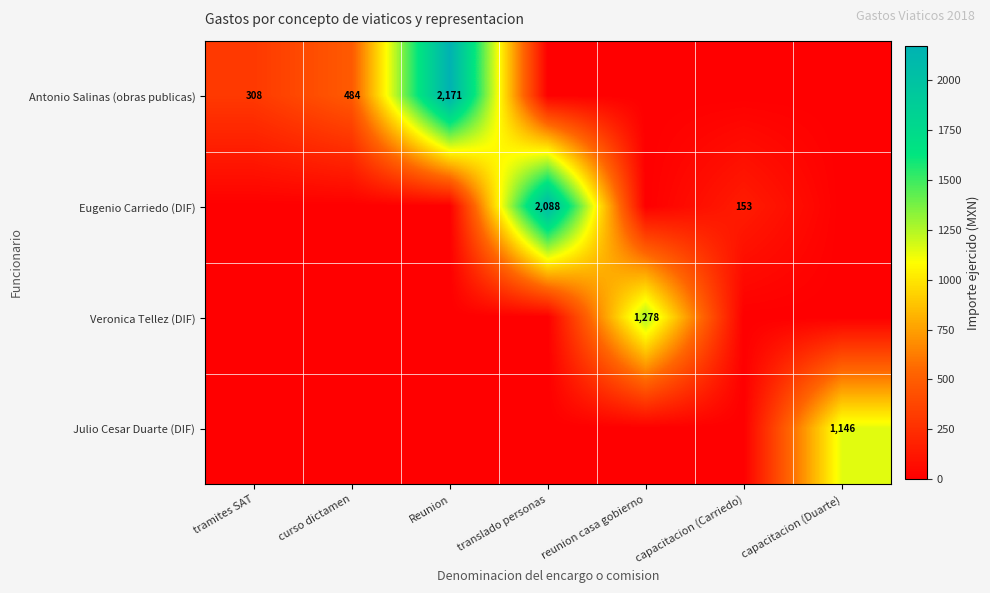

Is it true that Veronica Tellez (DIF) equals 582 at reunion casa gobierno?

False